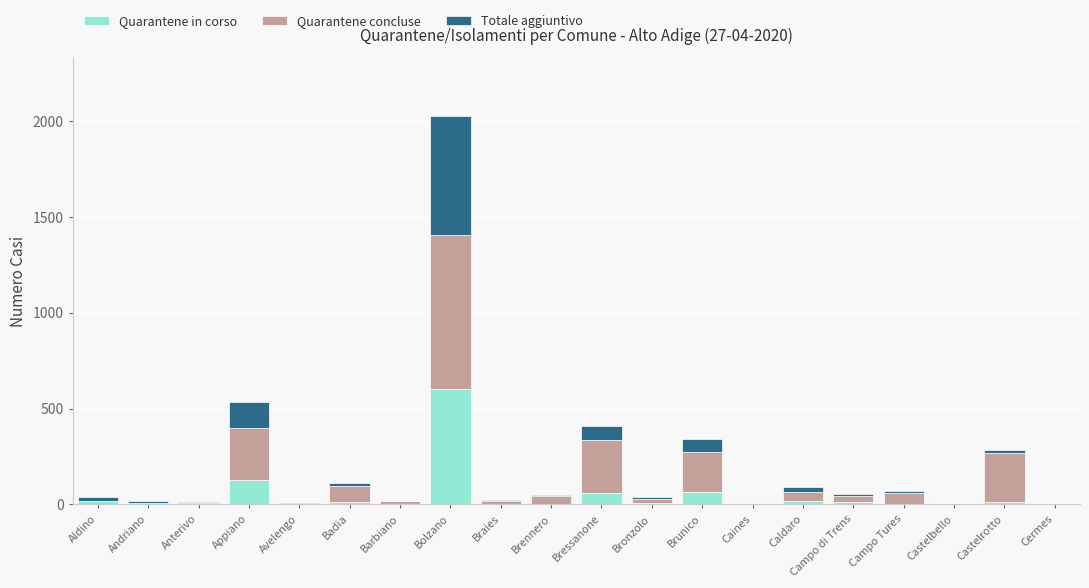

At which category is the sum across all series the highest?

Bolzano